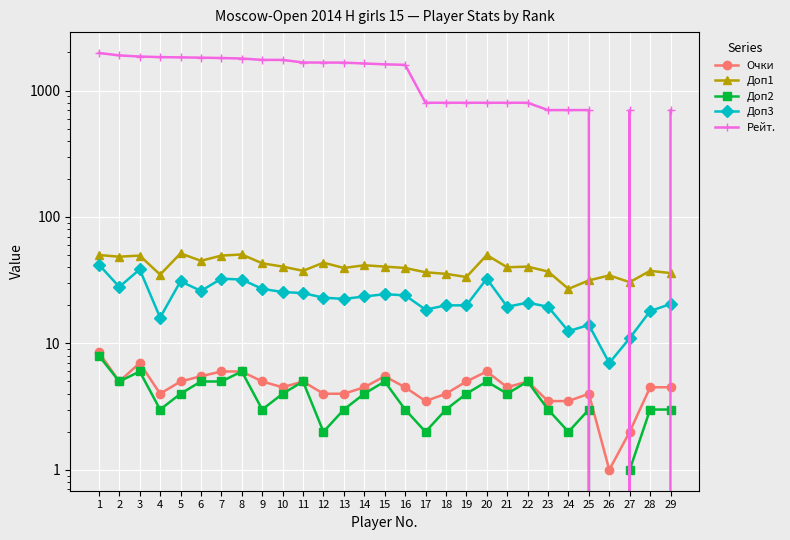

What is the approximate value of Доп2 at 17?

2.0